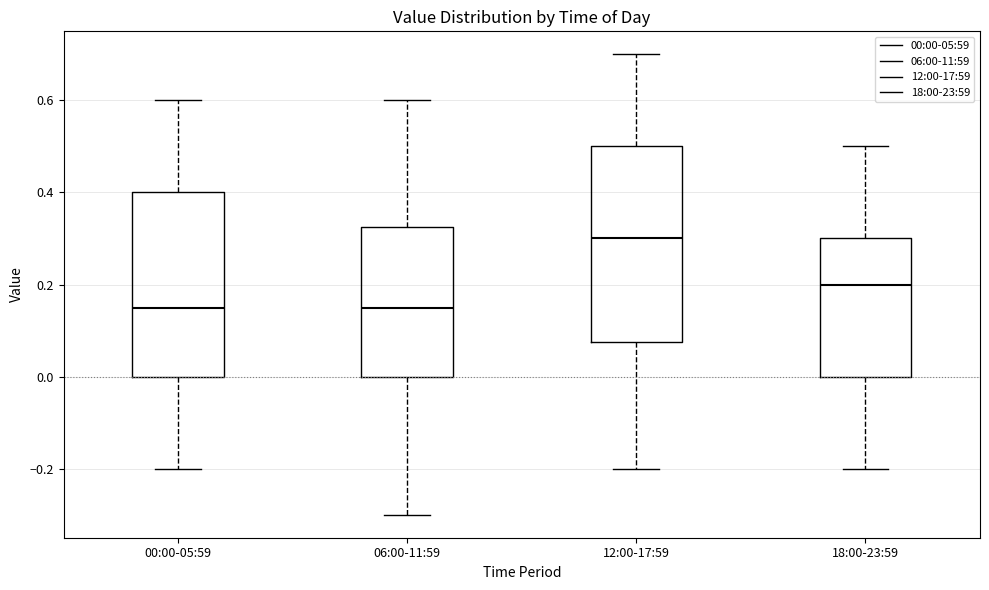

Where is the lower edge of the box for 12:00-17:59 on the y-axis? The values are not printed on the chart, so give them approximately, as read against the axis.

0.08